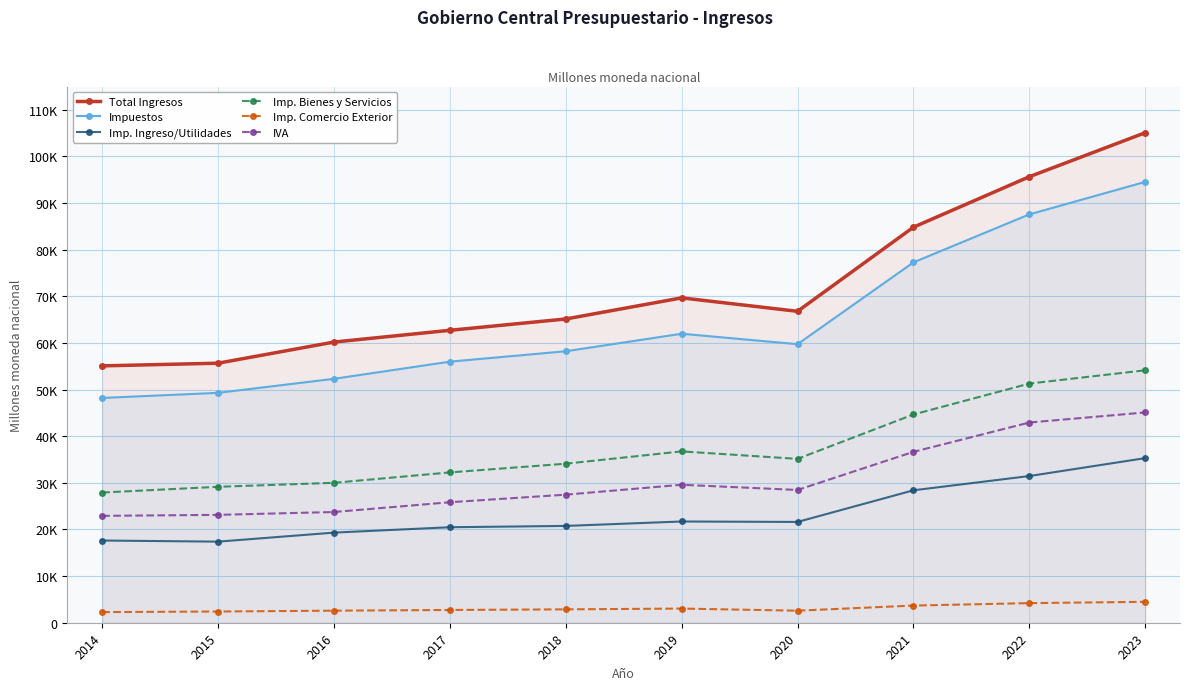

List the labels in order of Total Ingresos value, largest first.

2023, 2022, 2021, 2019, 2020, 2018, 2017, 2016, 2015, 2014